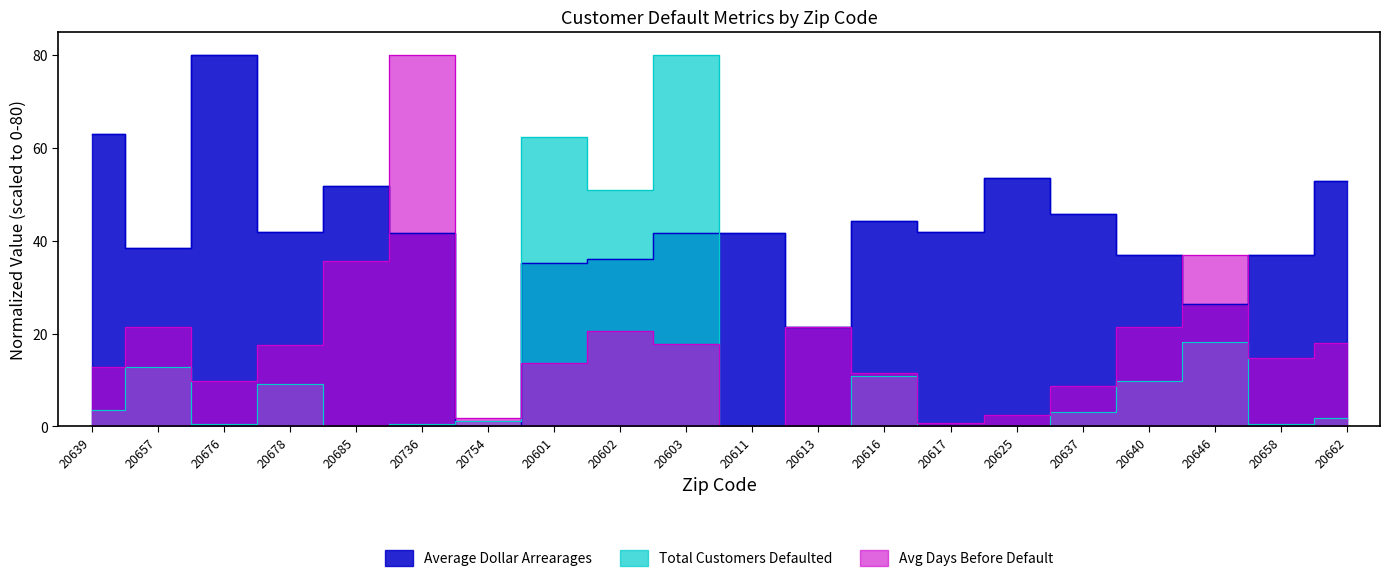

What is the value of the Total Customers Defaulted point at the 16th from the left?

3.0